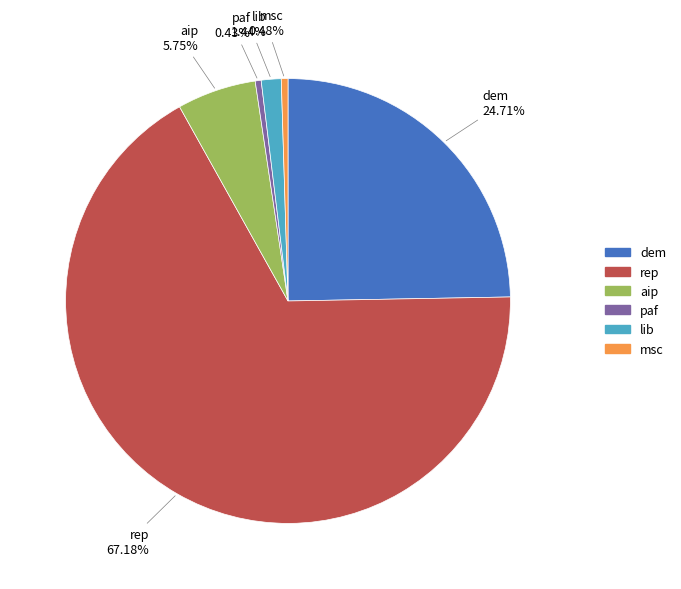

What is the ratio of the value at paf to the value at lib?

0.3